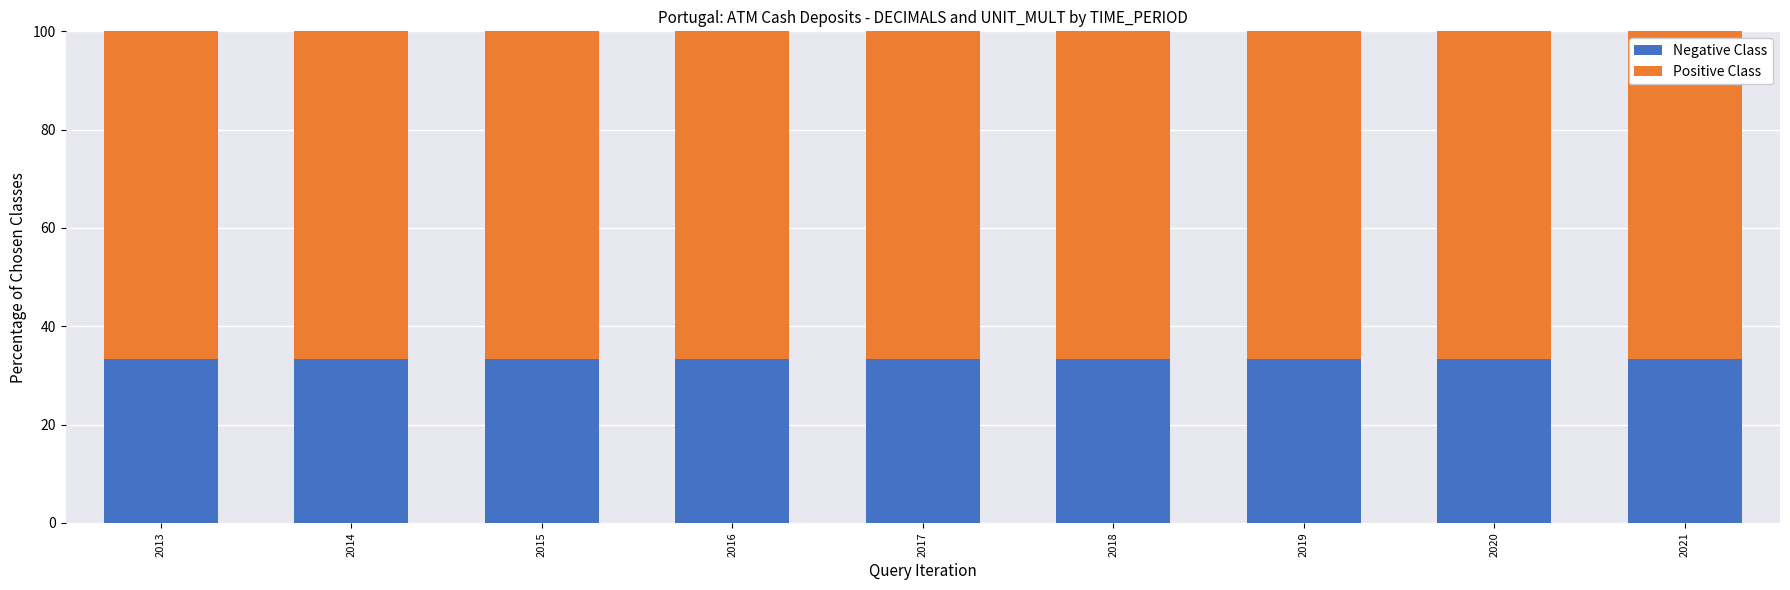

What is the average value of the Negative Class series?

33.3